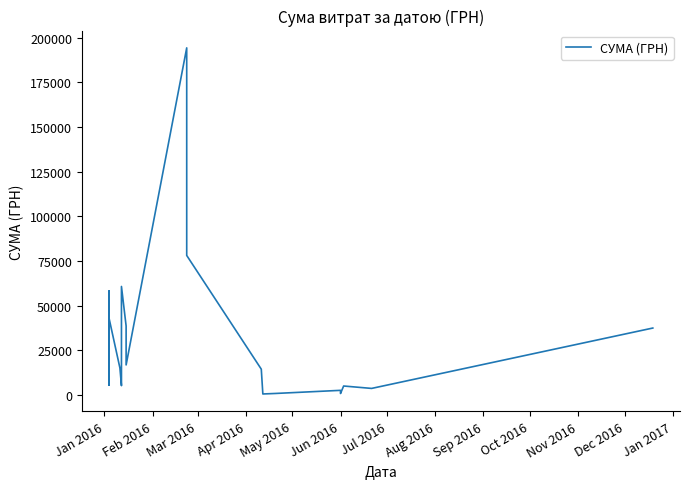

True or false: there are more than 2 points higher than both neighbors.

True